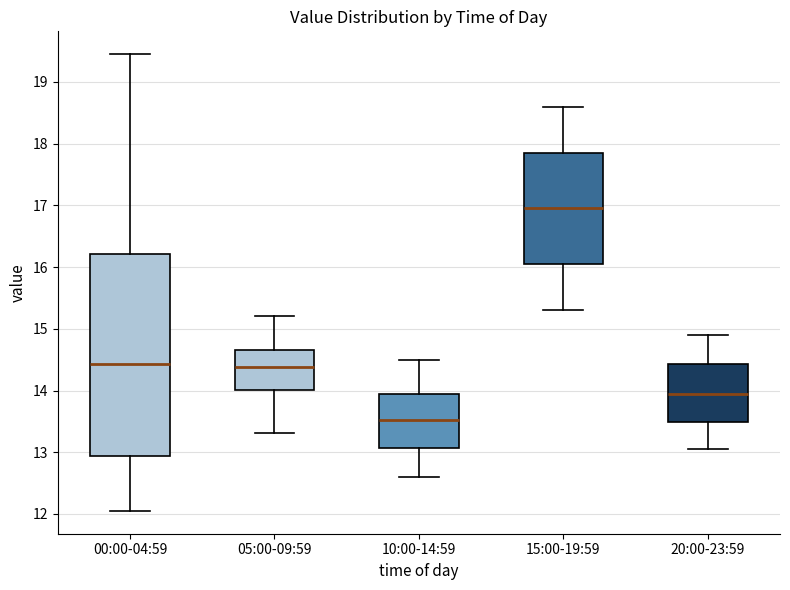

Where does the upper whisker of the box for 15:00-19:59 end on the y-axis? The values are not printed on the chart, so give them approximately, as read against the axis.

18.6